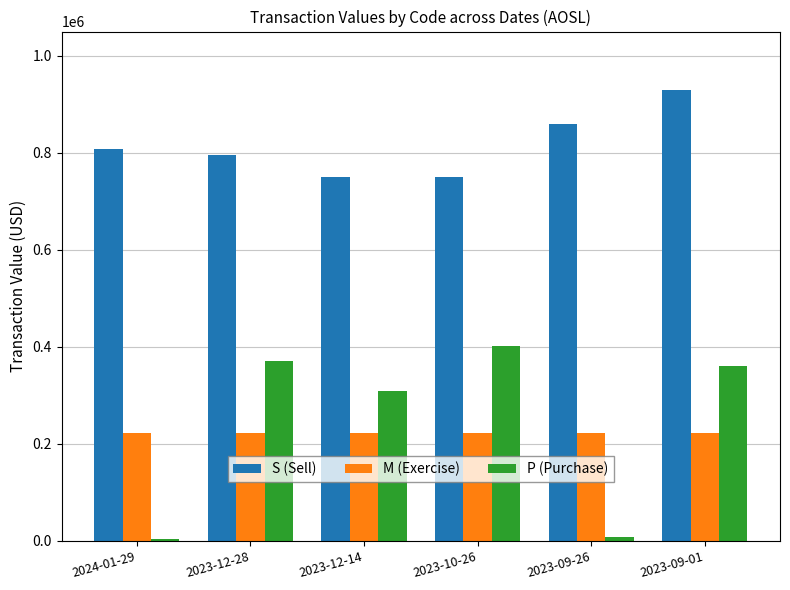

What are all the series names shown in the legend?

S (Sell), M (Exercise), P (Purchase)